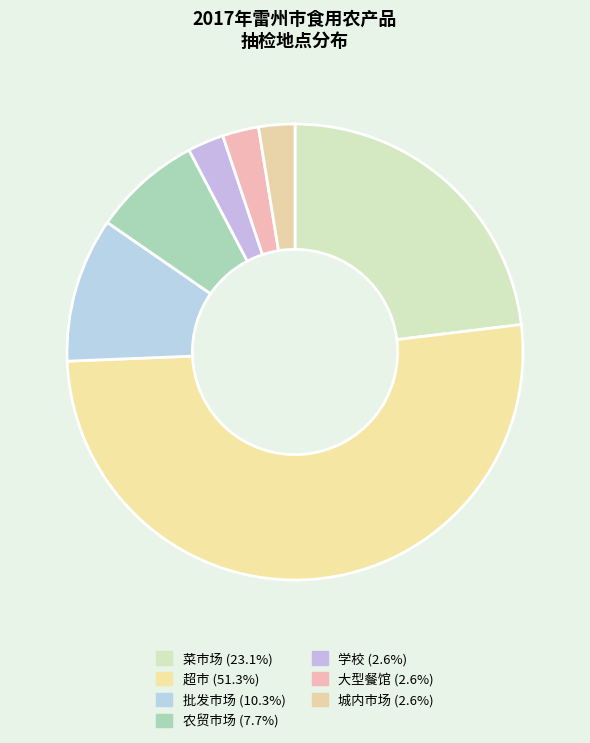

How many segments does this pie chart have?

7